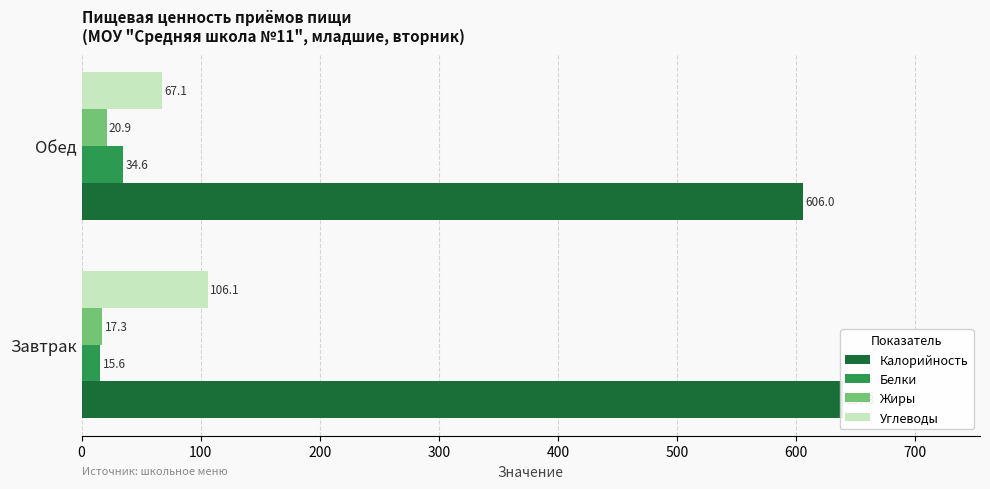

Count the number of categories in the chart.

2